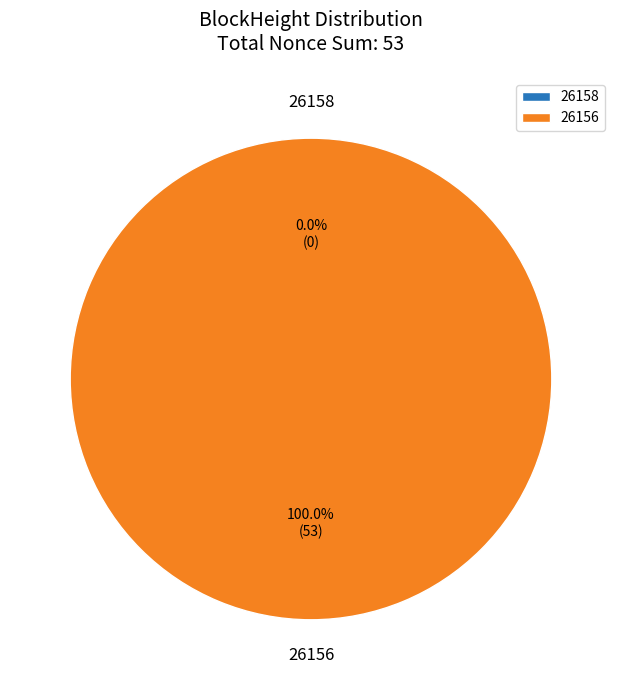

Count the number of slices in the pie.

2